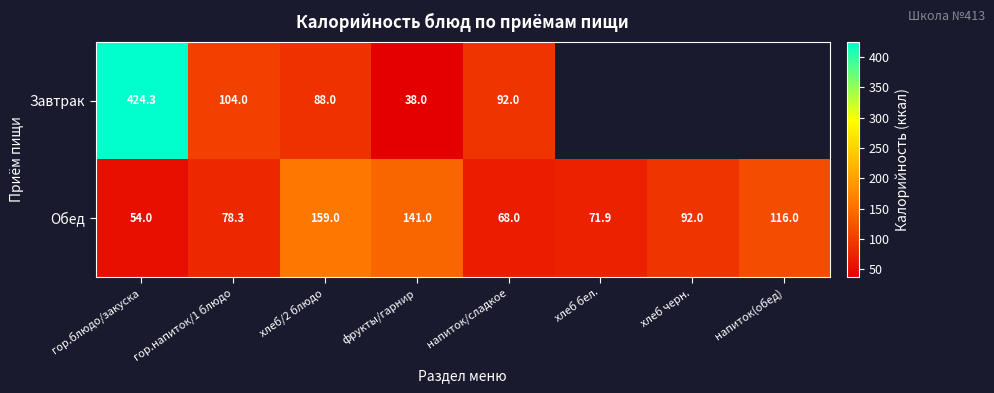

Which category has the highest value across all series?

гор.блюдо/закуска